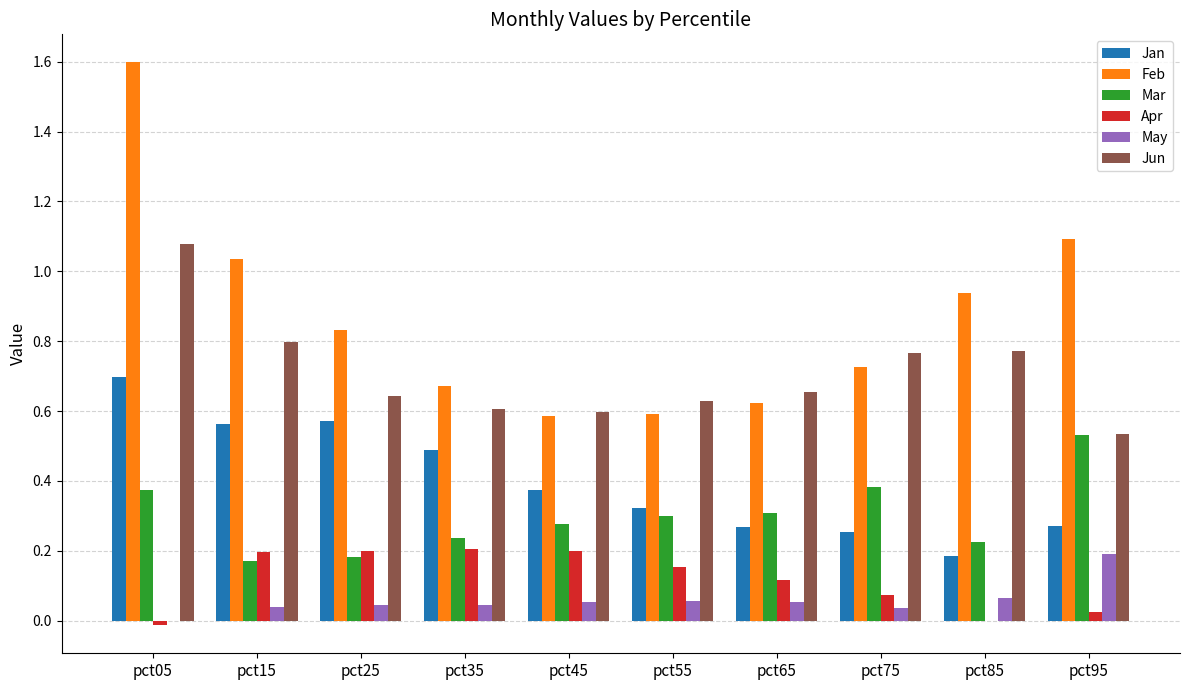

The value of Jun at pct65 is 0.7. True or false?

True